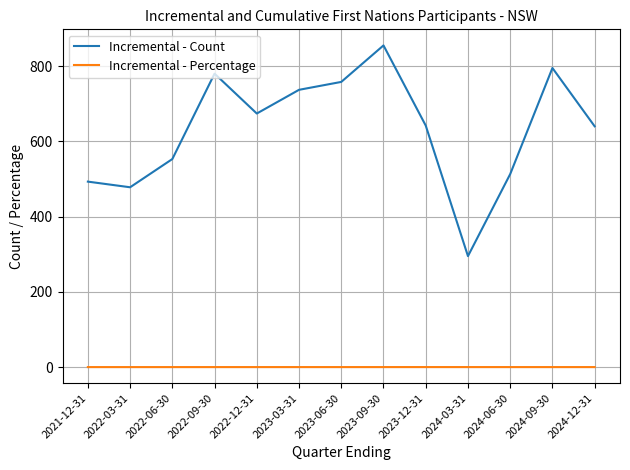

At how many categories does at least one series exceed 709?

5